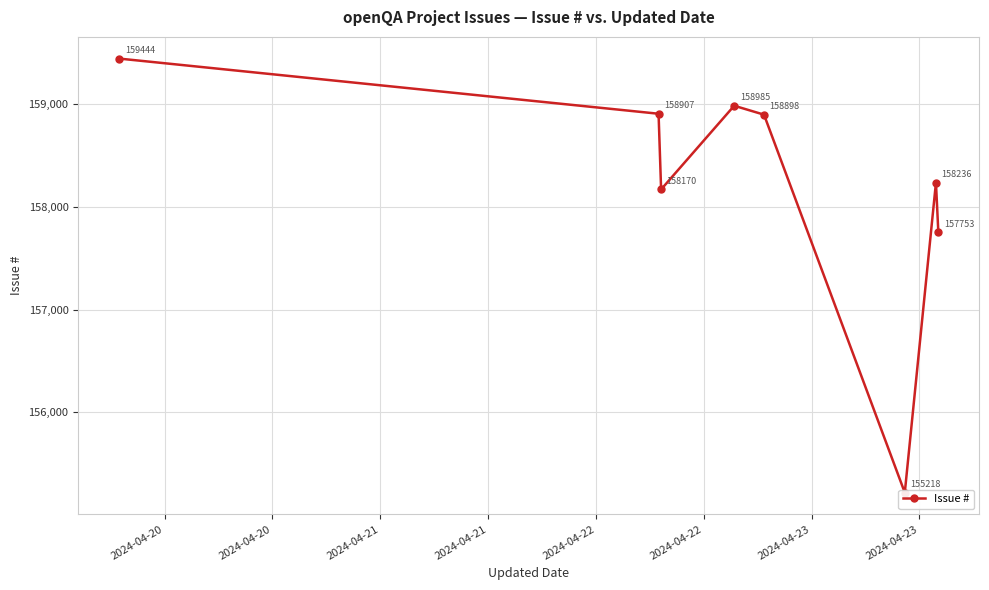

What is the greatest value displayed?

159444